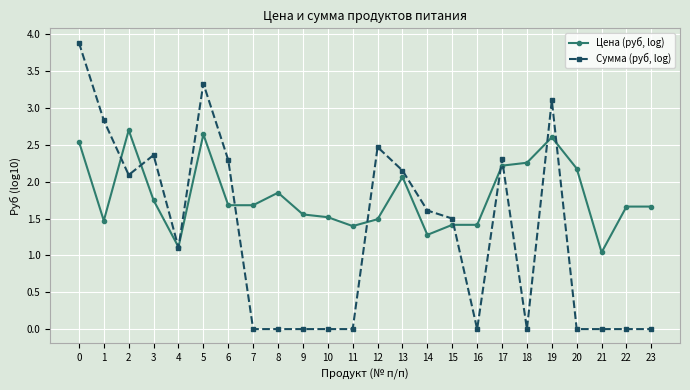

How many distinct data groups are displayed?

2